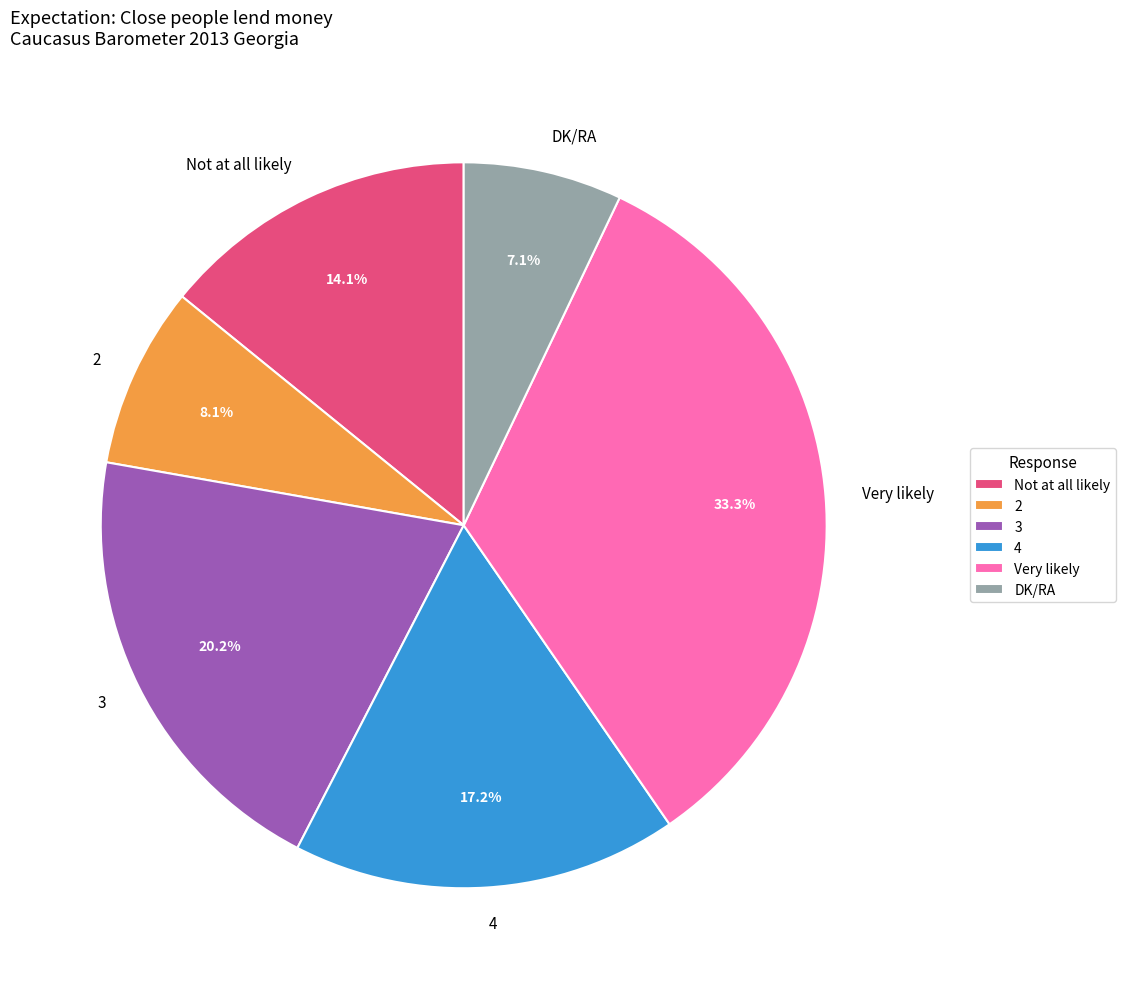

How much of the chart is everything except 4?

82.8%